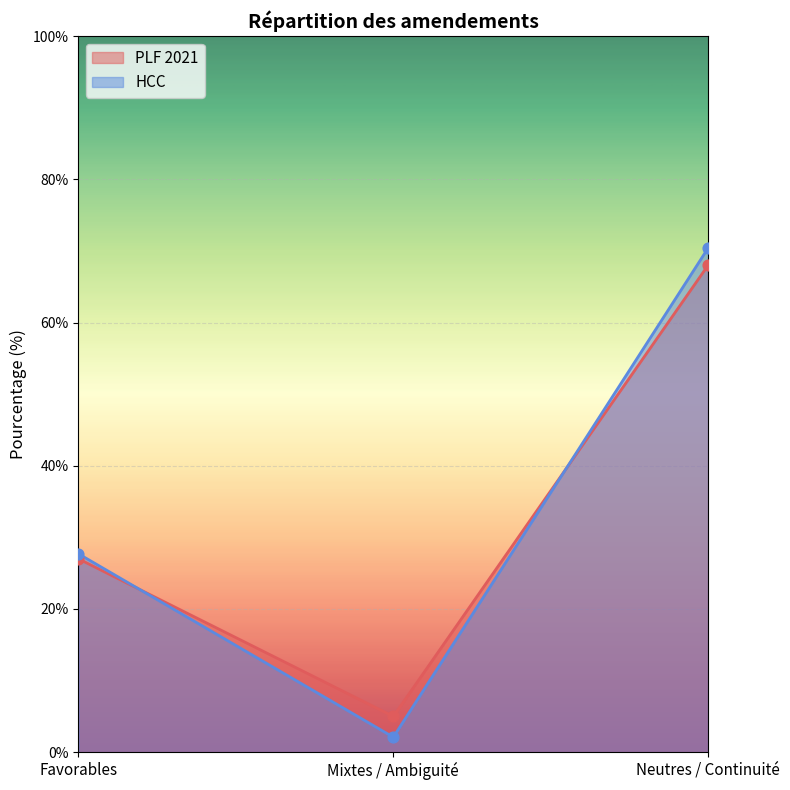

Which series has the largest total across all categories?

HCC